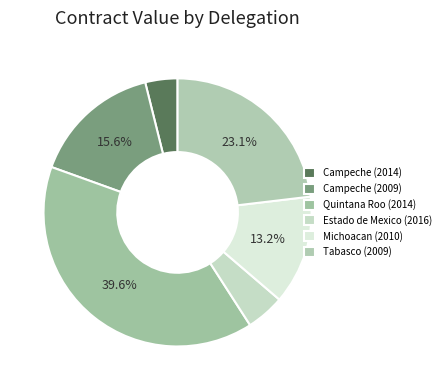

How many segments does this pie chart have?

6